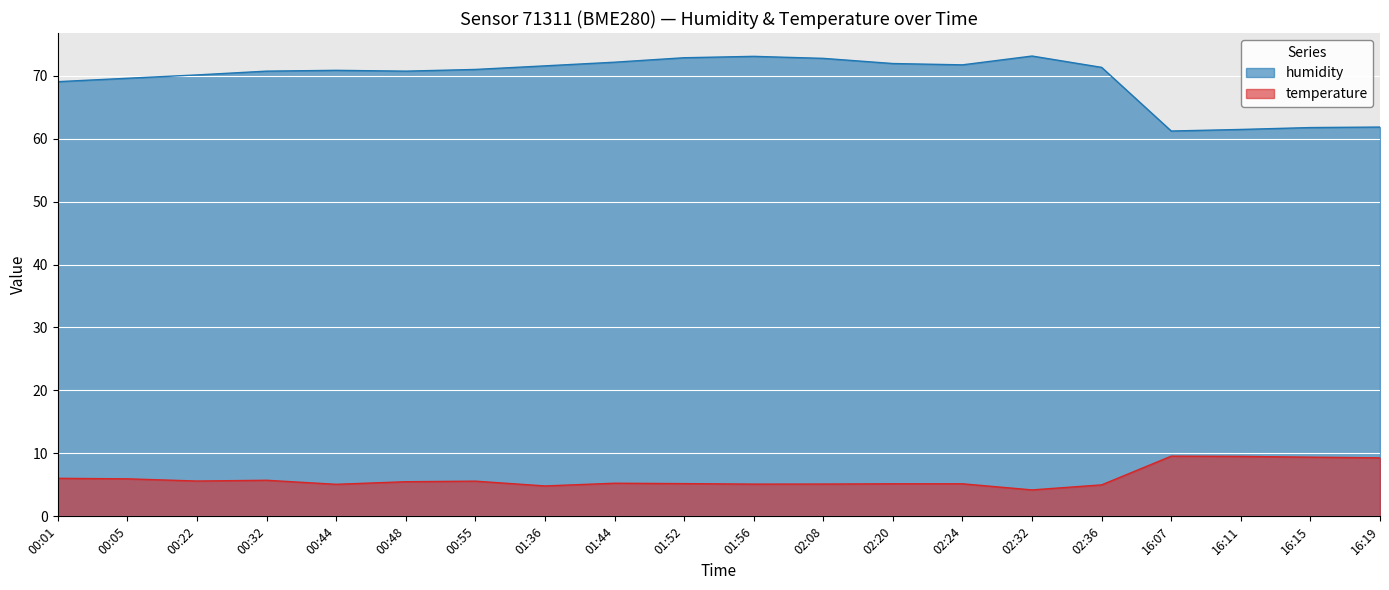

What are all the series names shown in the legend?

humidity, temperature